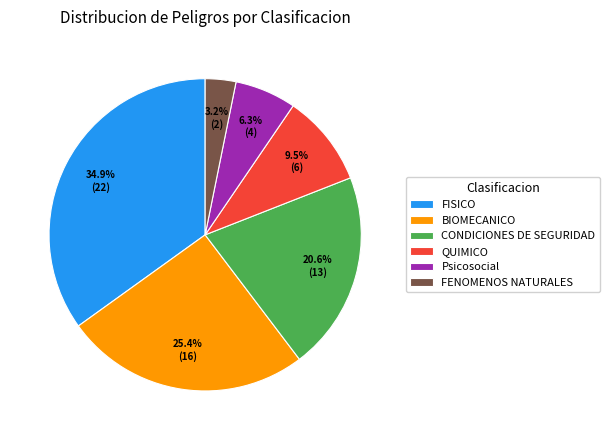

Which slice is the smallest?

FENOMENOS NATURALES